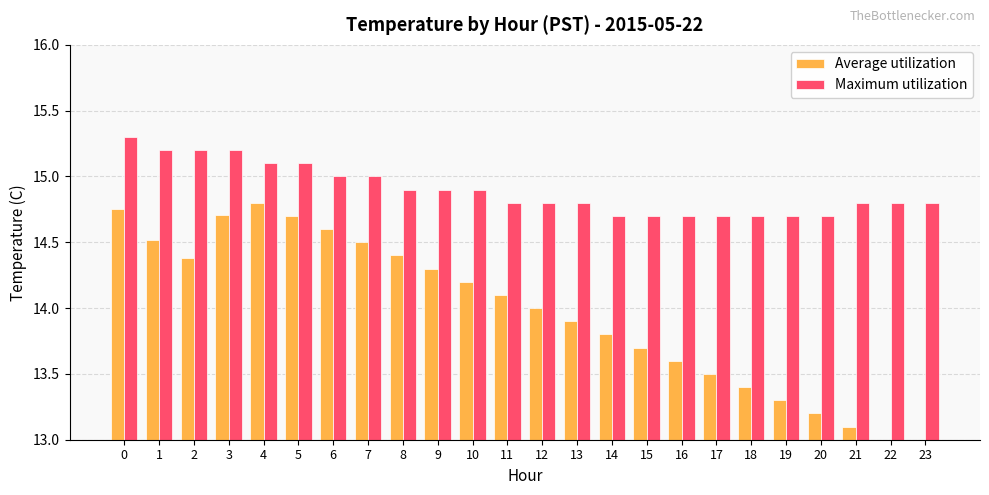

List the series in order of their peak value, highest first.

Maximum utilization, Average utilization